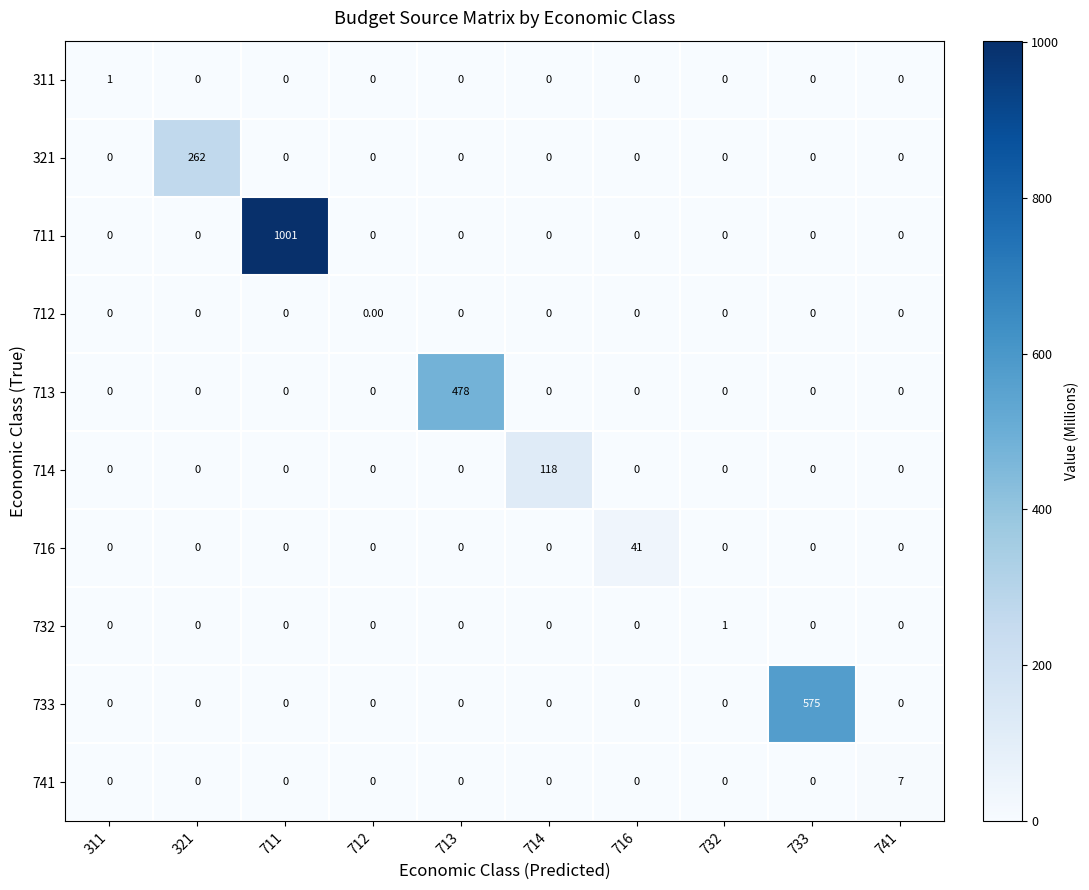

At which category is the sum across all series the highest?

711